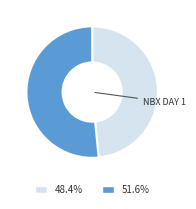

Combined, do 51.6% and 48.4% account for over 50%?

Yes